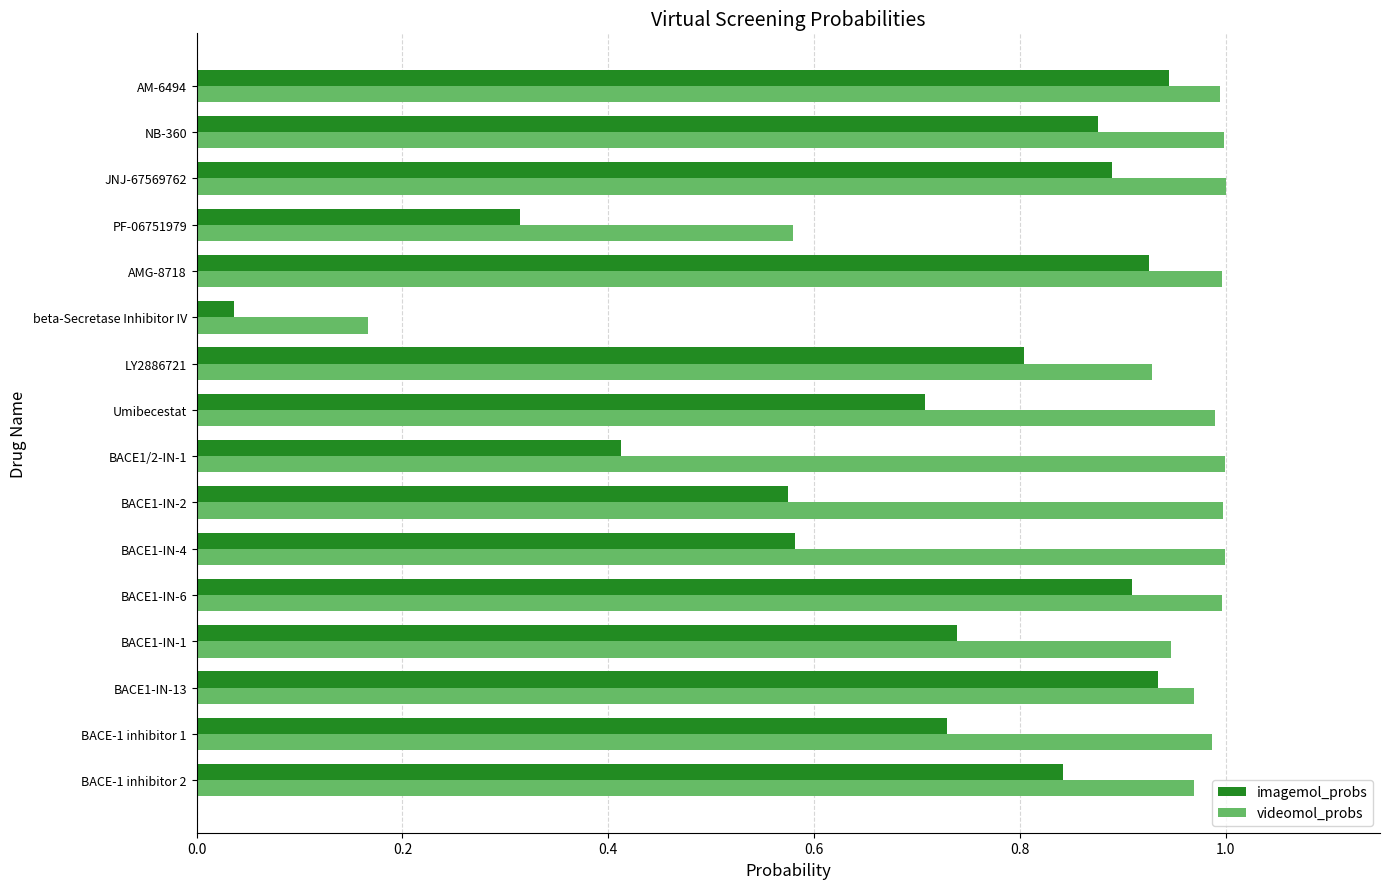

Is it true that imagemol_probs equals 0.2 at AM-6494?

False